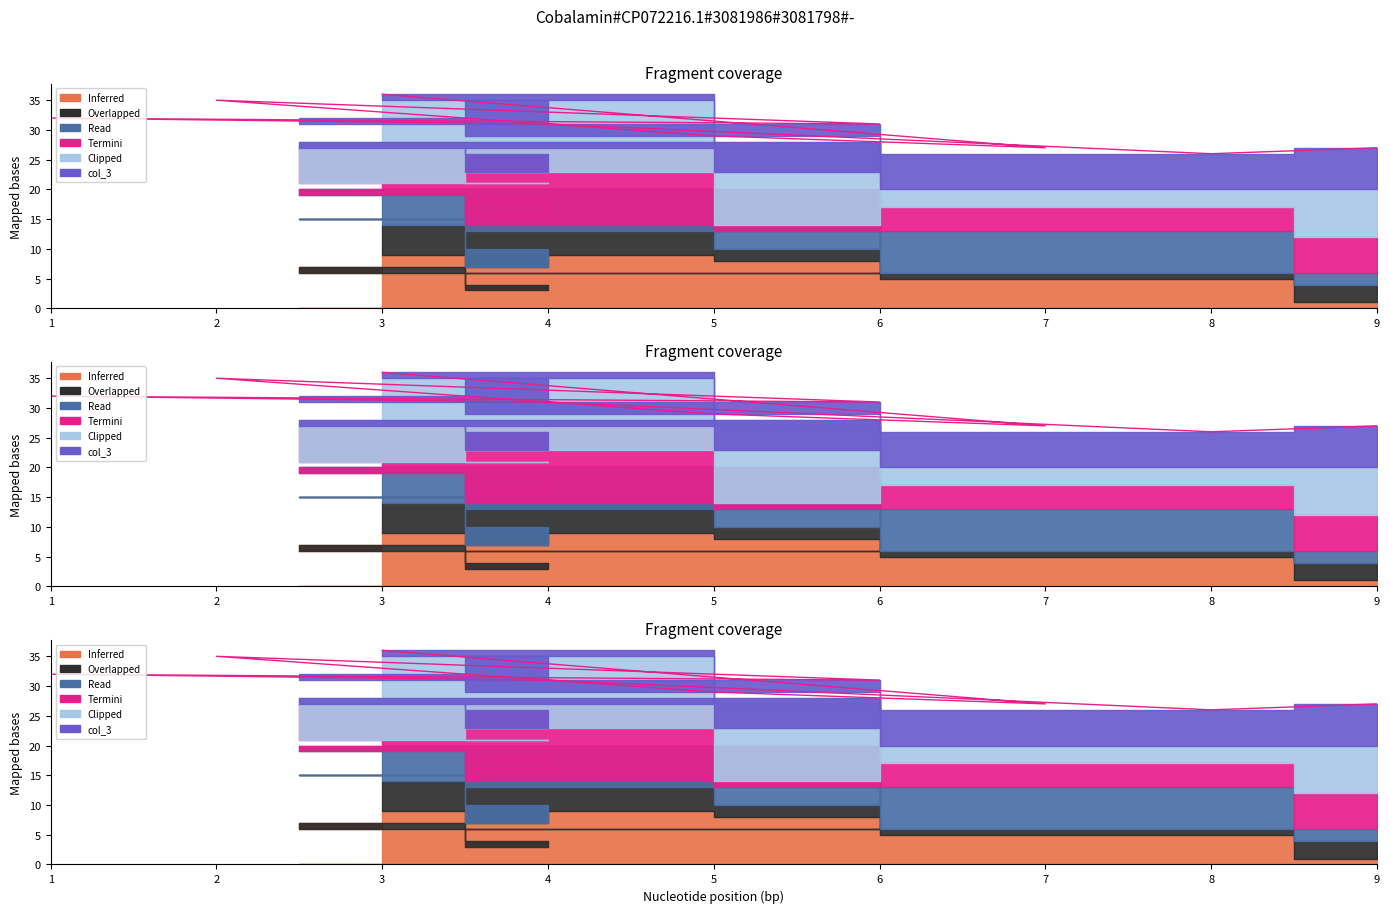

What is the label of the 9th point from the left?

3